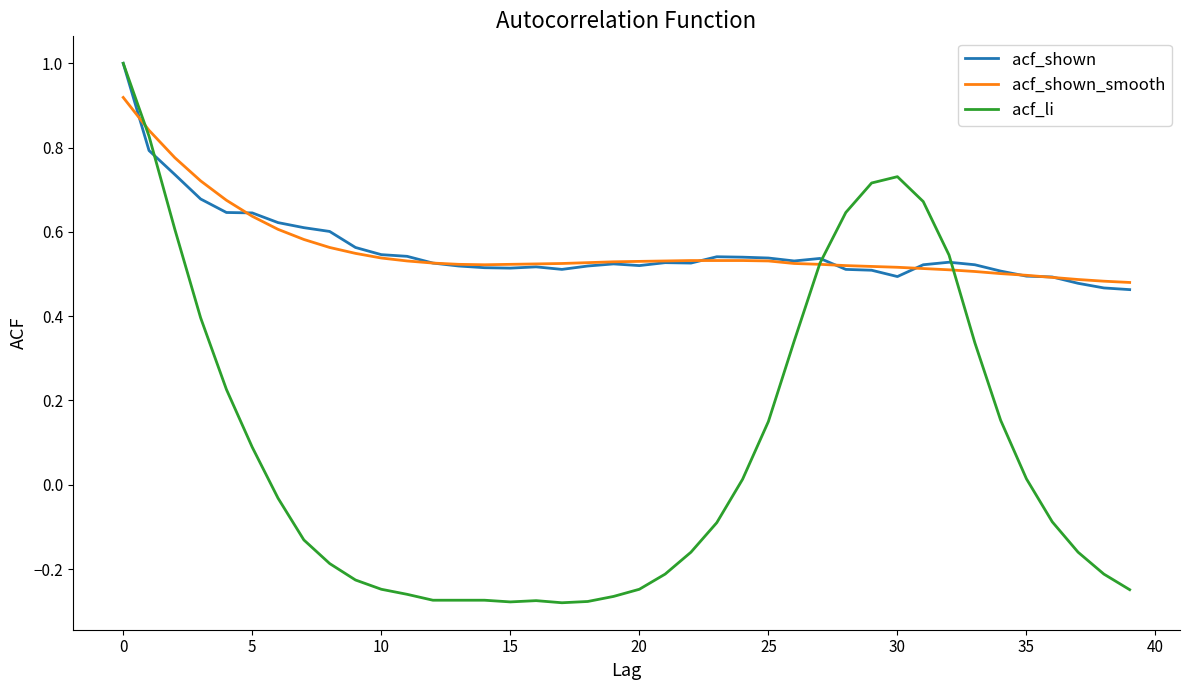

At how many categories does at least one series exceed 0?

40